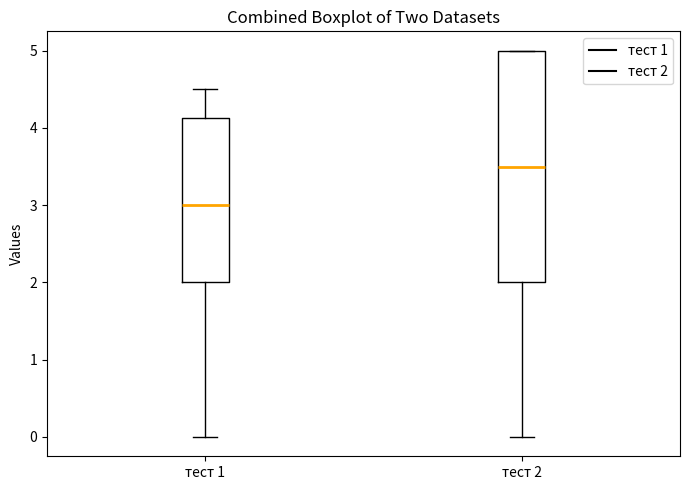

Which box's median line is the lowest?

тест 1